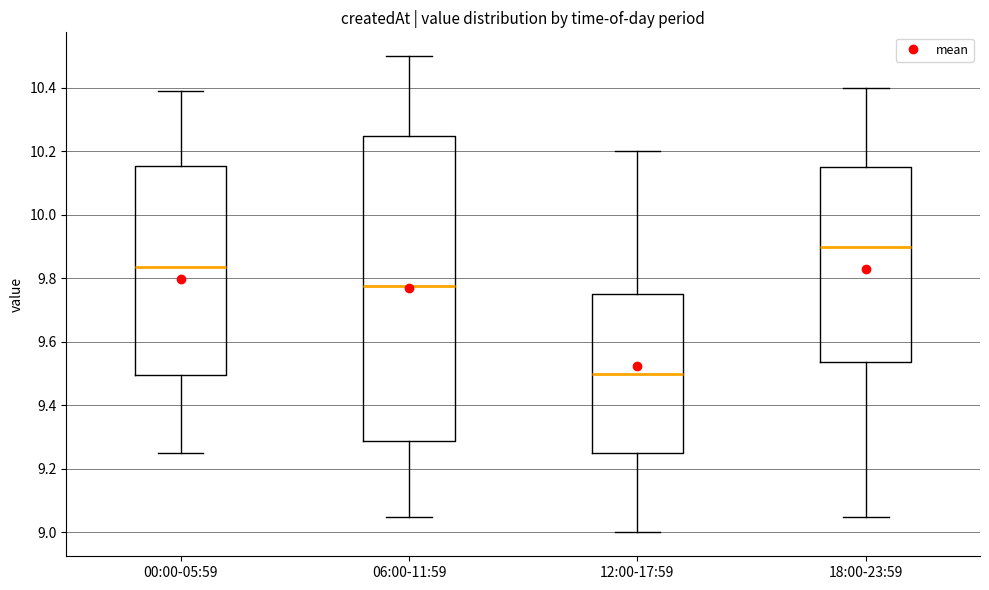

Reading left to right, read every box against the y-axis: the position of its median line, the range the box covers, and the ends of its whiskers. The values are not printed on the chart, so give them approximately, as read against the axis.

00:00-05:59: median 9.84, box 9.50 to 10.16, whiskers 9.26 to 10.40
06:00-11:59: median 9.78, box 9.28 to 10.26, whiskers 9.06 to 10.50
12:00-17:59: median 9.50, box 9.26 to 9.76, whiskers 9.00 to 10.20
18:00-23:59: median 9.90, box 9.54 to 10.16, whiskers 9.06 to 10.40